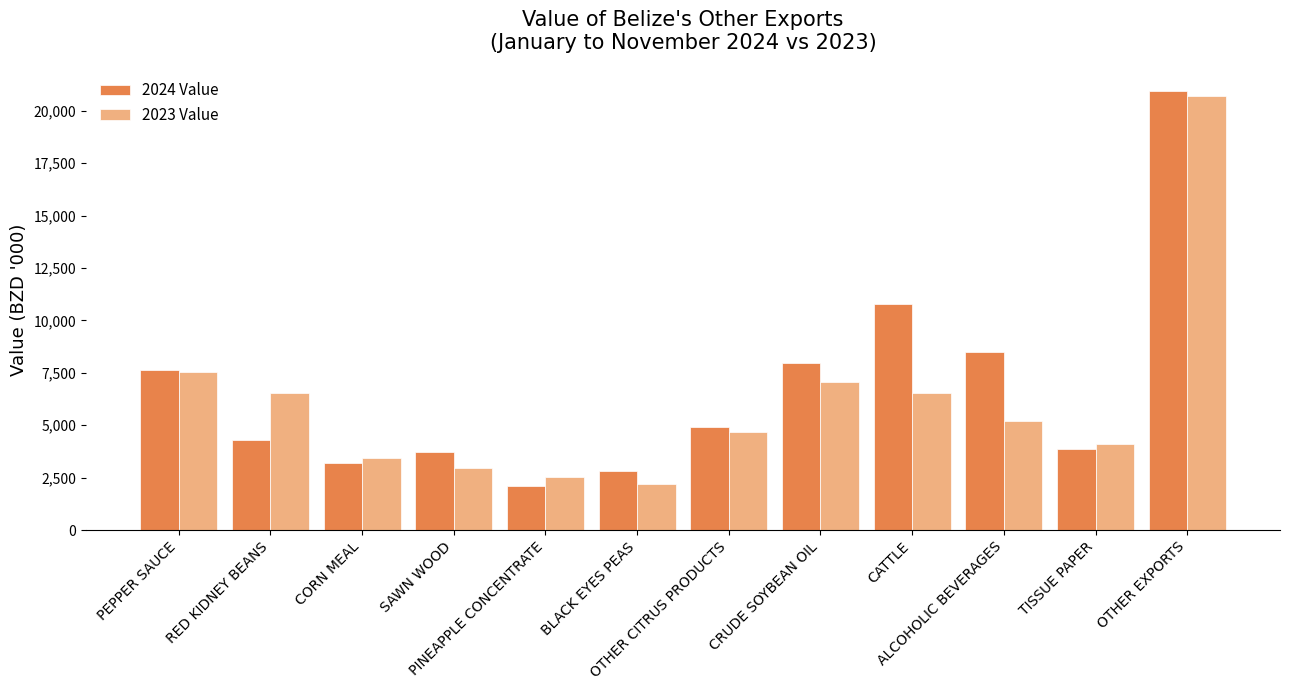

What is the label of the 5th bar from the left?

PINEAPPLE CONCENTRATE